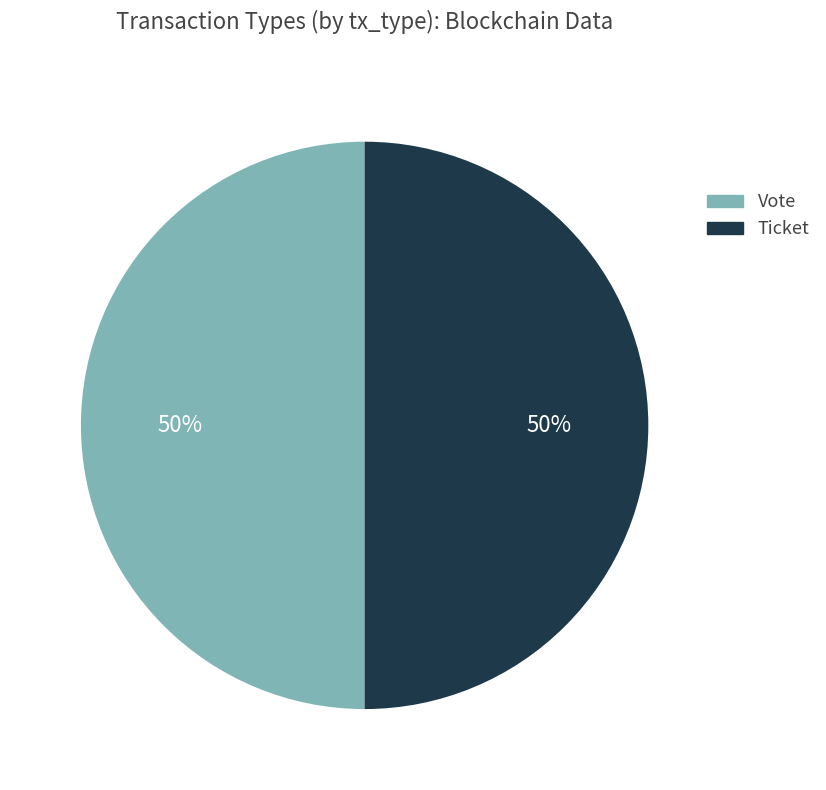

How many segments does this pie chart have?

2